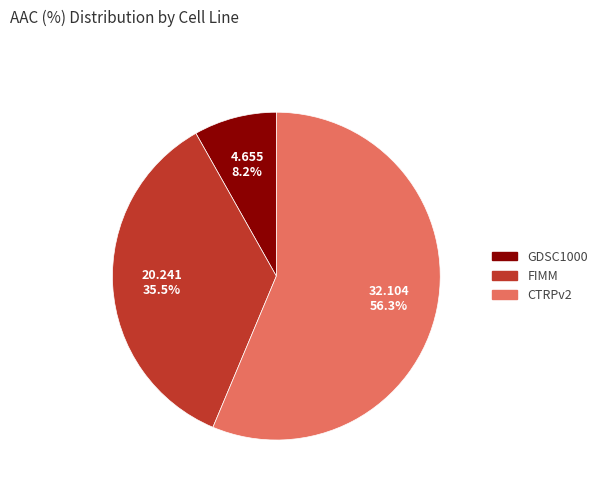

Which slice is the smallest?

GDSC1000